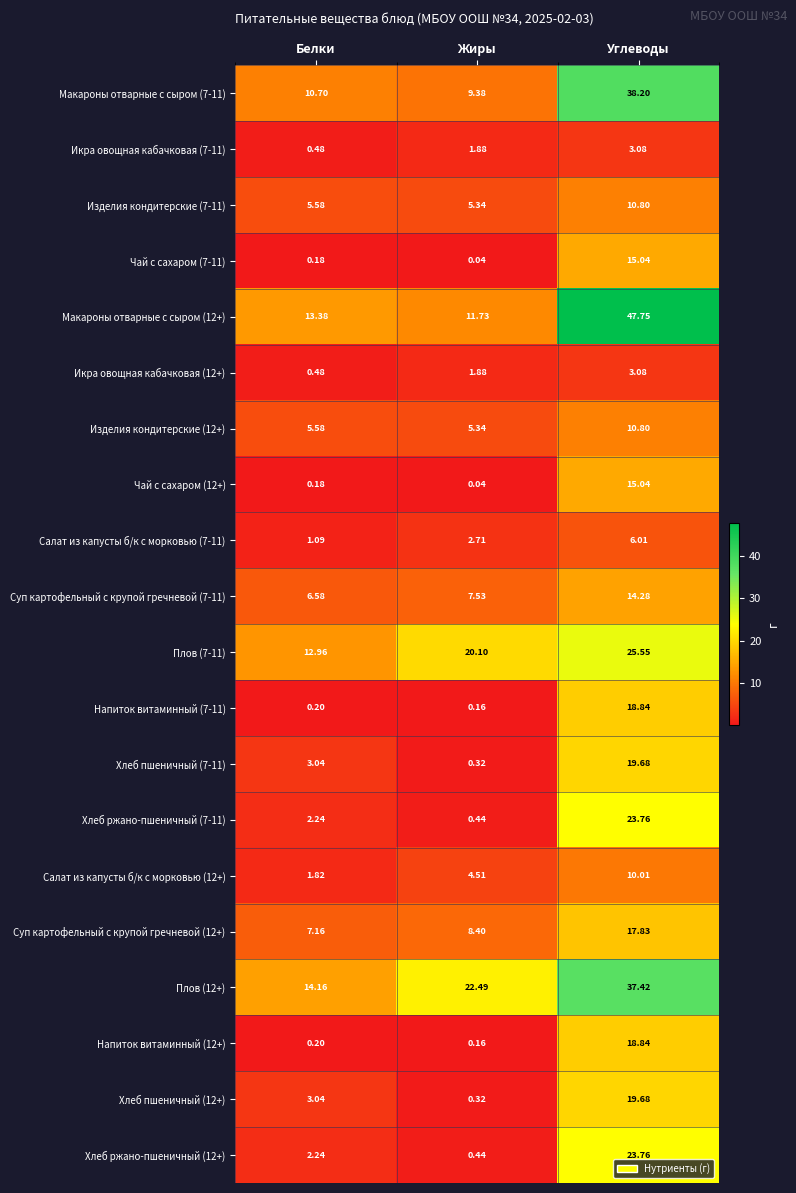

Which series has the largest range (max minus min)?

Макароны отварные с сыром (12+)